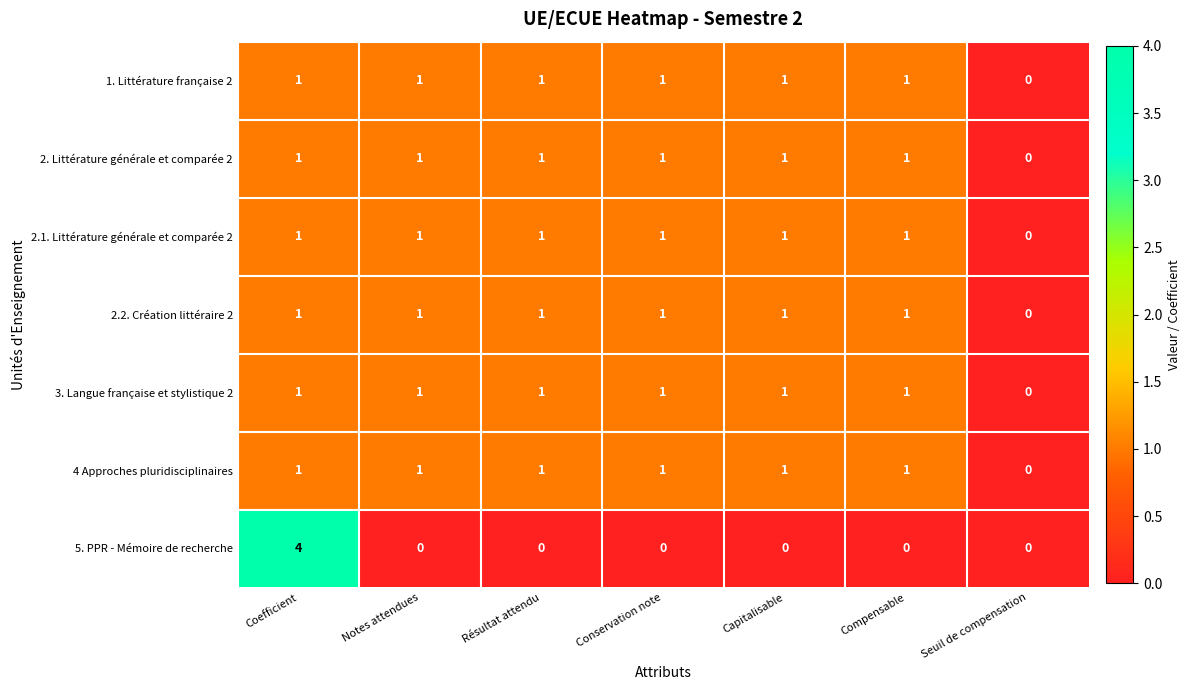

Which category has the lowest value in the 2.2. Création littéraire 2 series?

Seuil de compensation